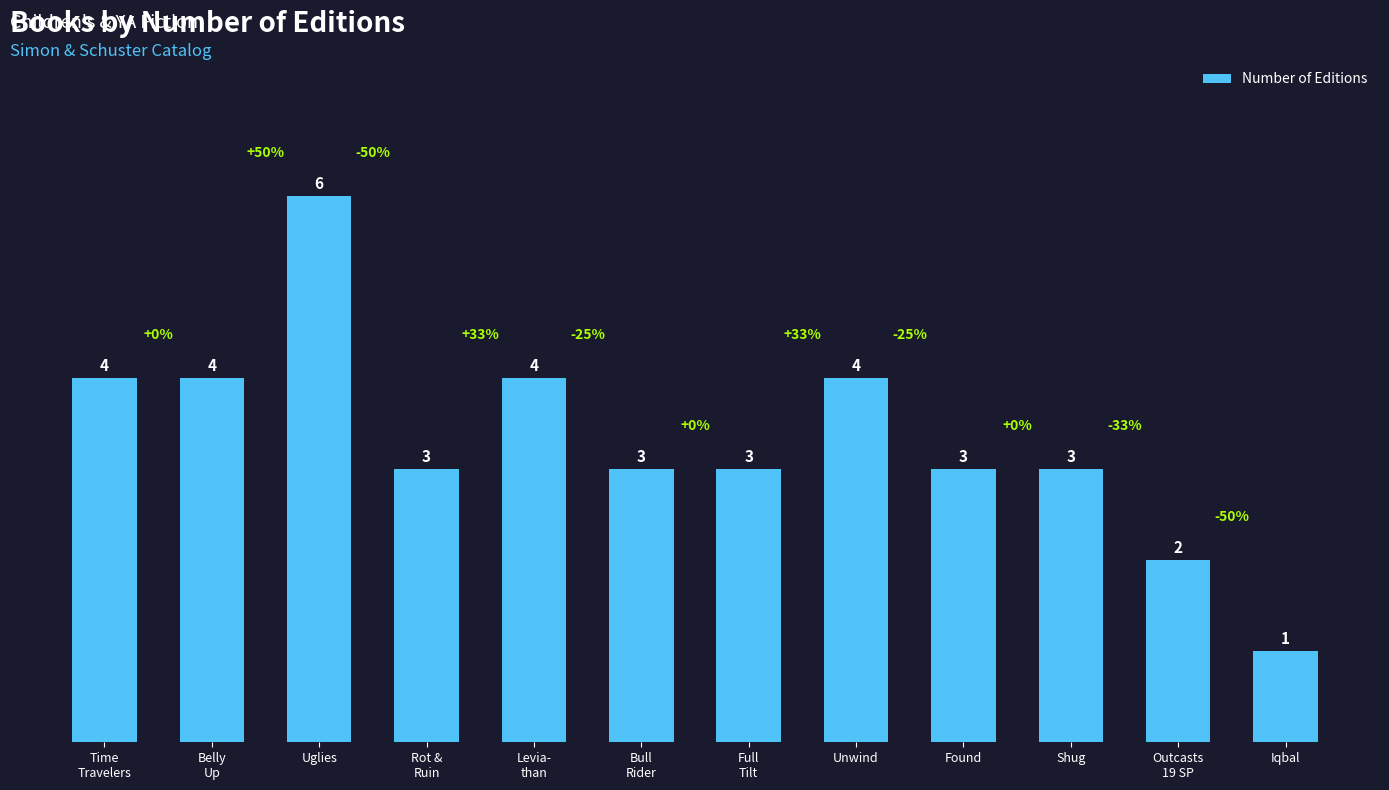

How many values are between 3 and 4?

9